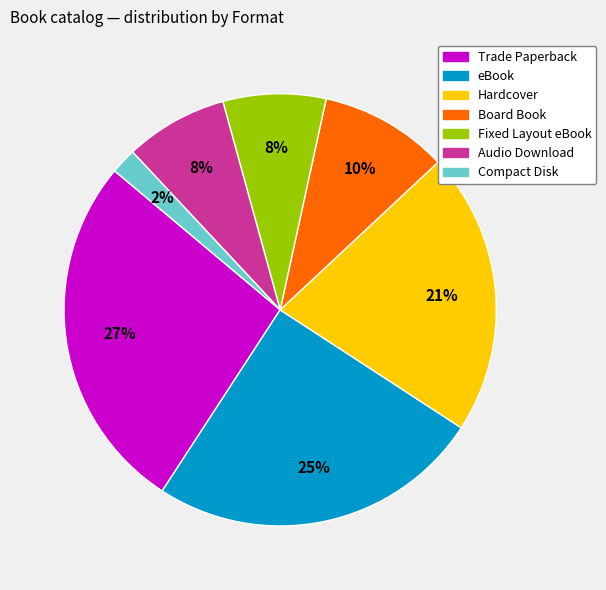

Does Audio Download represent more than half of the total?

No